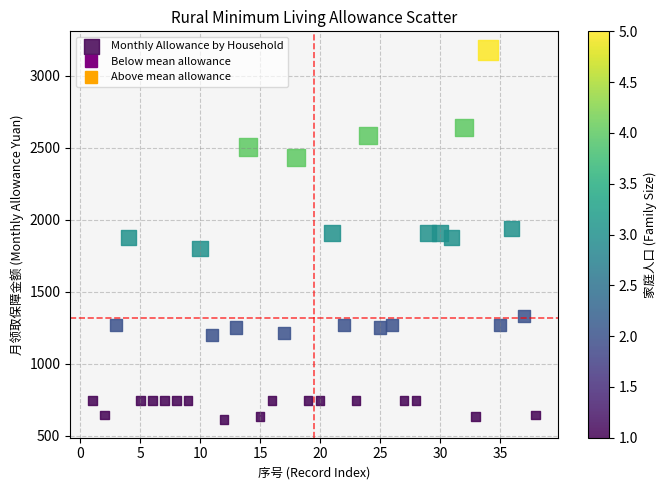

What is the range of Y values (max minus min)?

2564